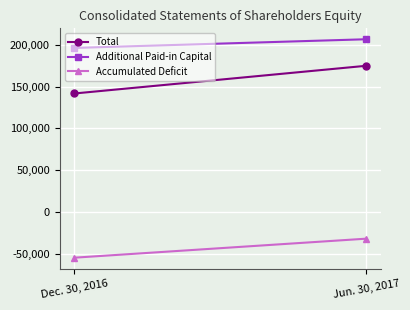

What is the minimum value shown in the chart?

-54392